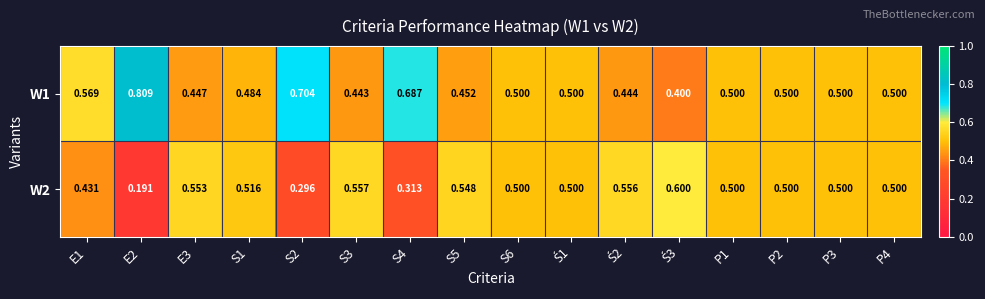

Is the value of W2 at S5 greater than the value of W1 at S6?

Yes